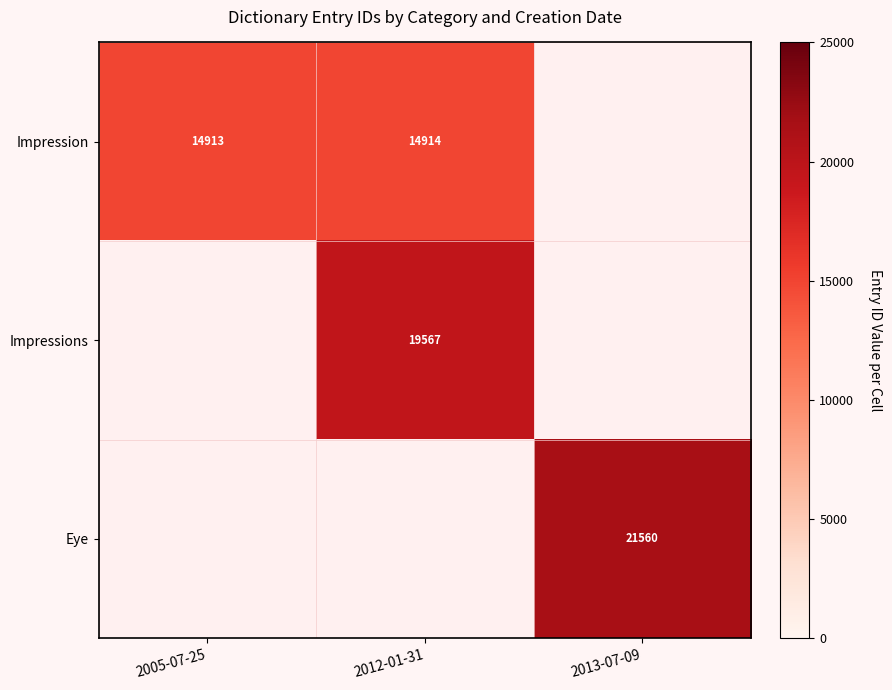

The value of Impressions at 2012-01-31 is 19567. True or false?

True